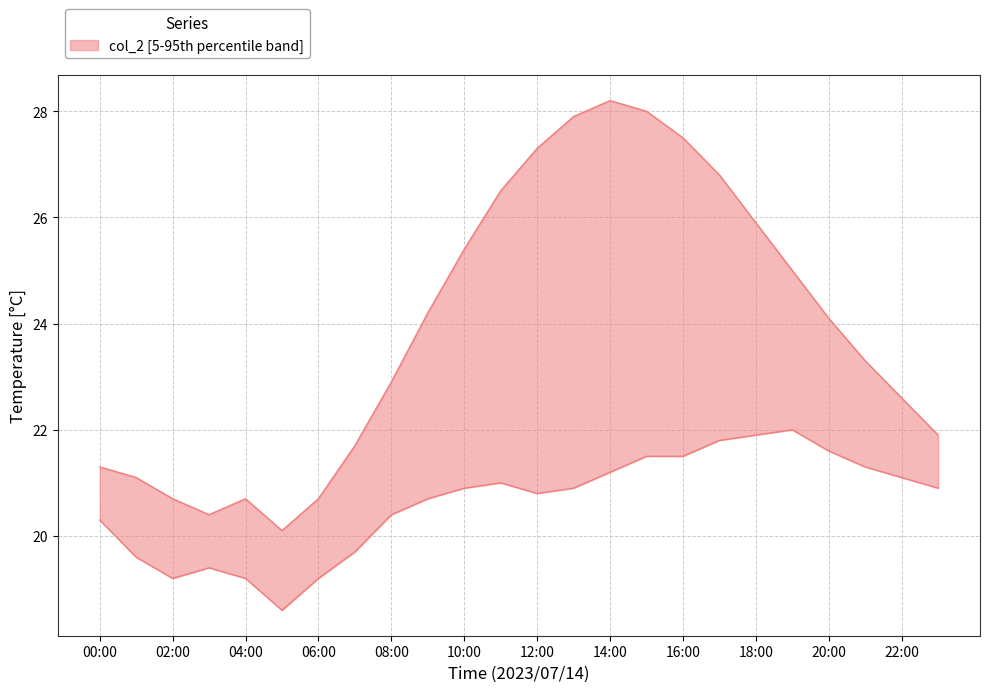

What is the sum of the values at 16:00 and 10:00?

52.9